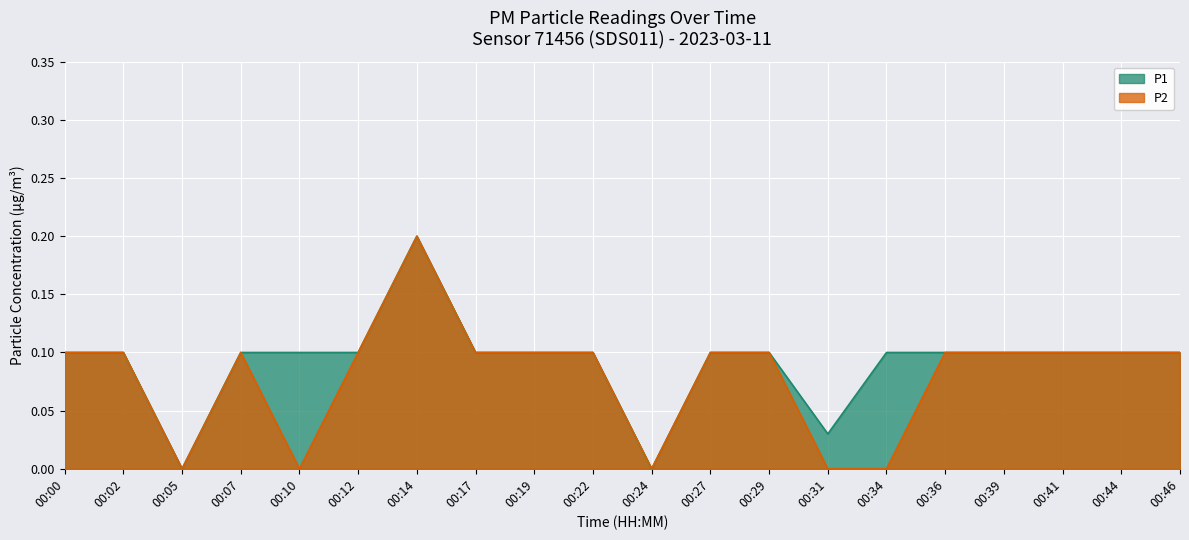

Which series has the largest range (max minus min)?

P1